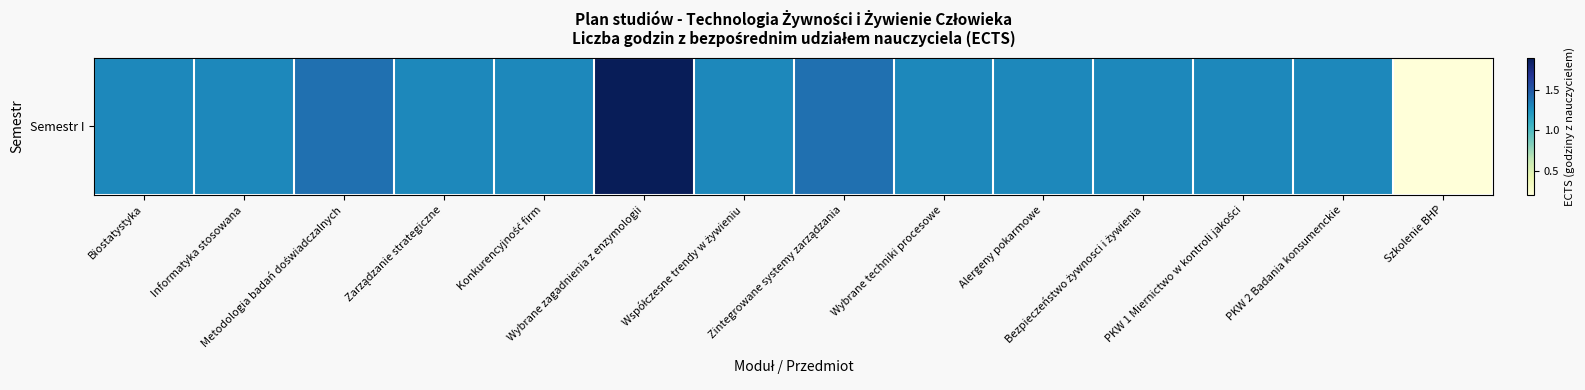

How many distinct data groups are displayed?

1